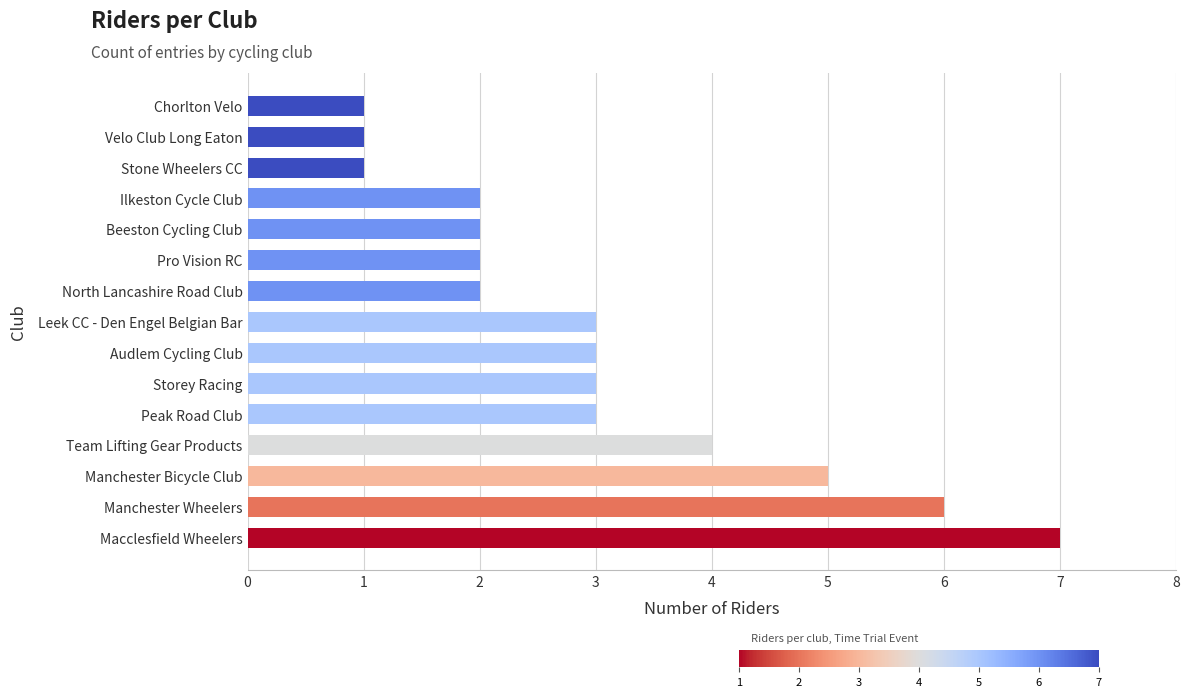

What value does the data have at Peak Road Club?

3